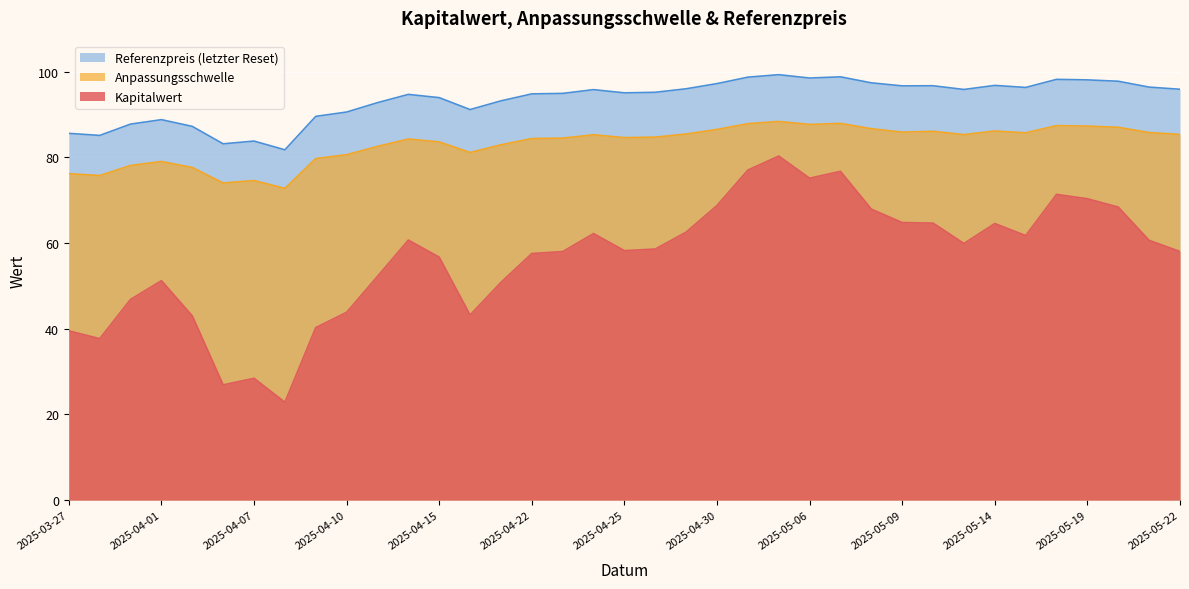

What is the greatest value displayed?

99.3